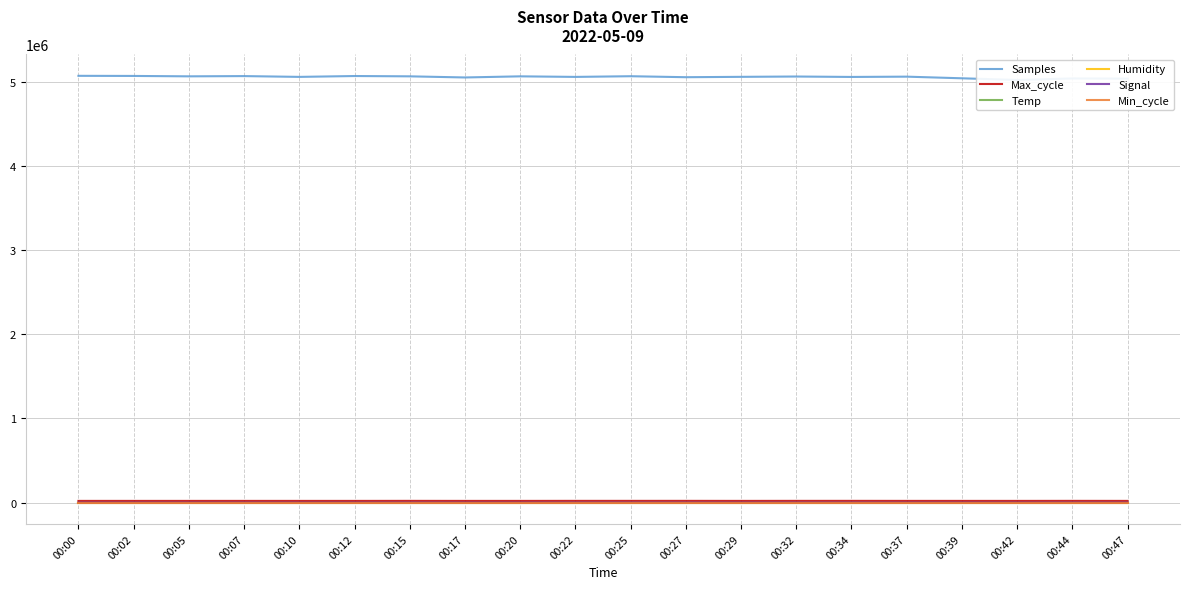

Which series has the largest total across all categories?

Samples